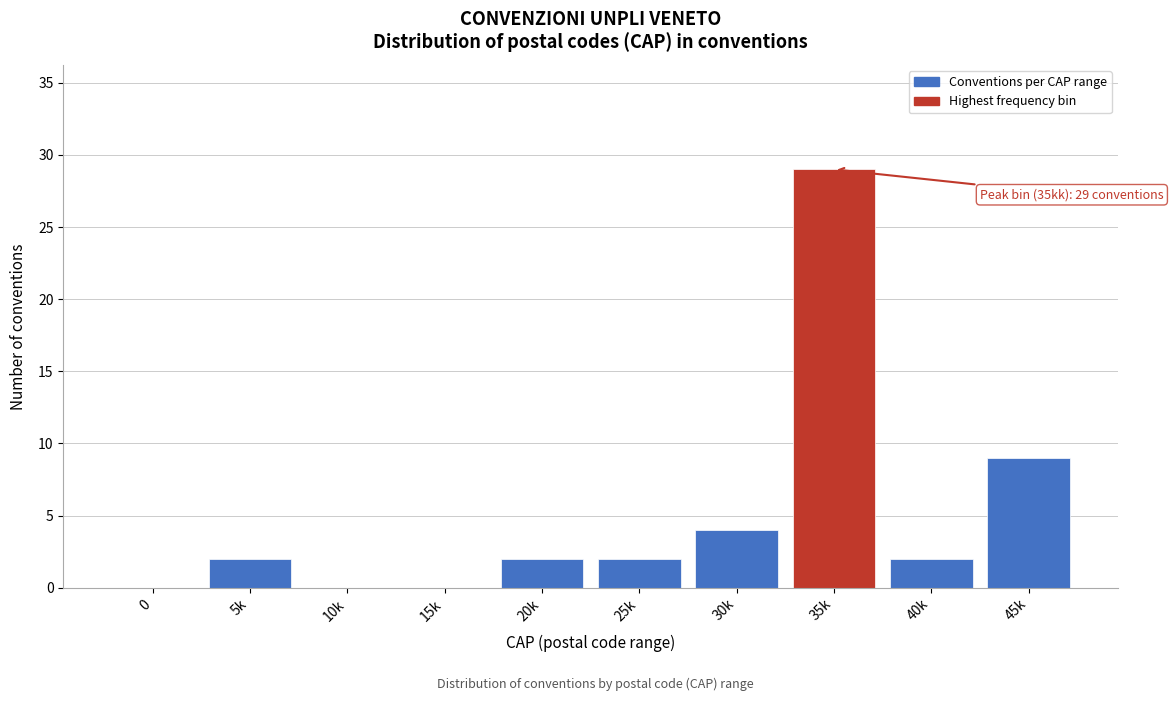

Reading left to right, transcribe all the data shown in this chart.

0=0	5k=2	10k=0	15k=0	20k=2	25k=2	30k=4	35k=29	40k=2	45k=9